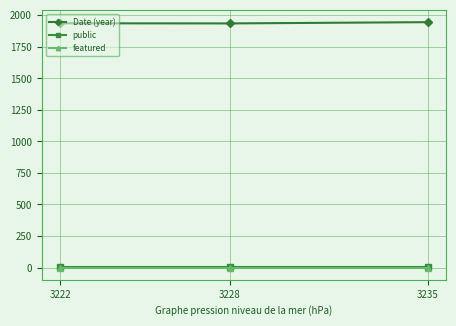

Is this an area chart (filled region under the line)?

No